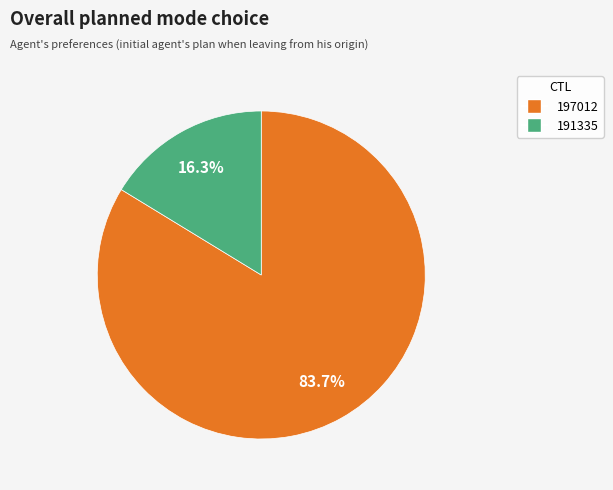

To the nearest percent, what is the average slice percentage?

50%